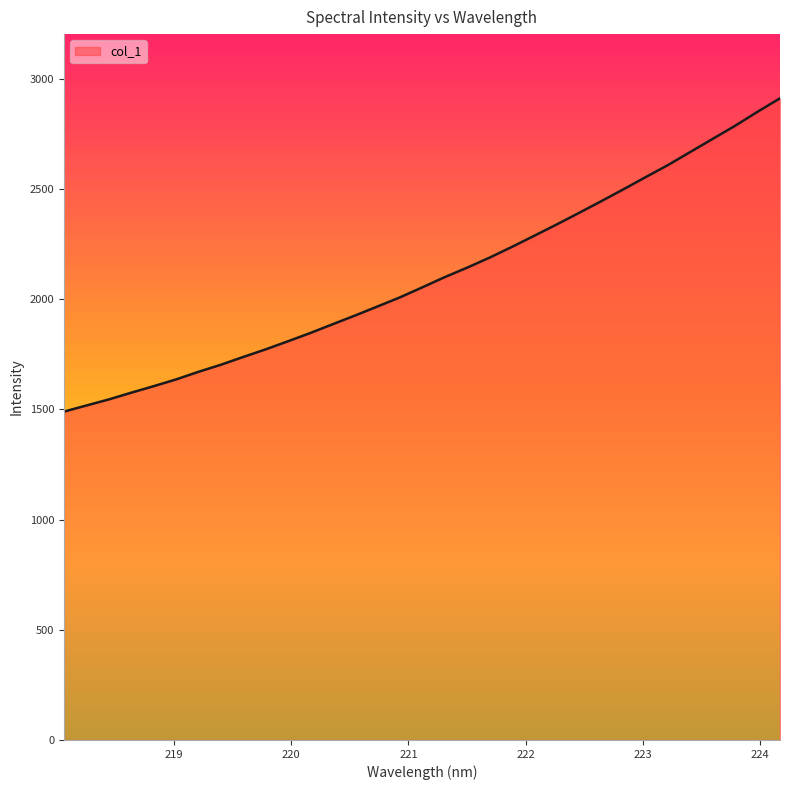

What is the smallest value displayed?

1489.7